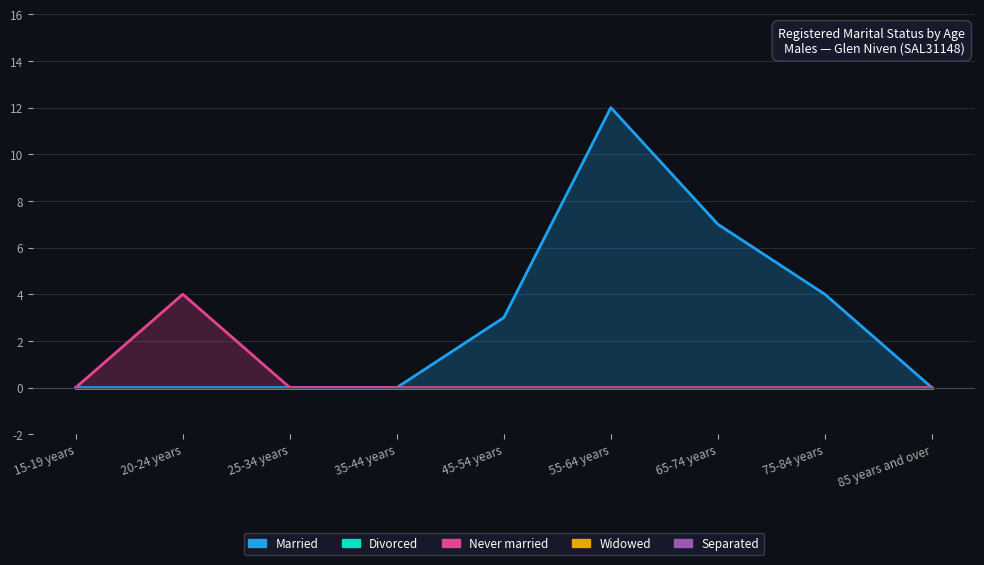

What are all the series names shown in the legend?

Married, Divorced, Never married, Widowed, Separated